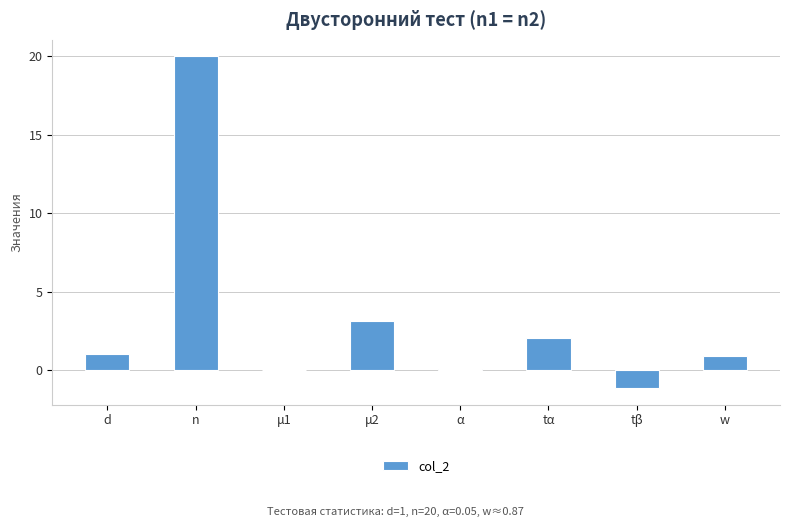

What is the sum of all values?

26.0